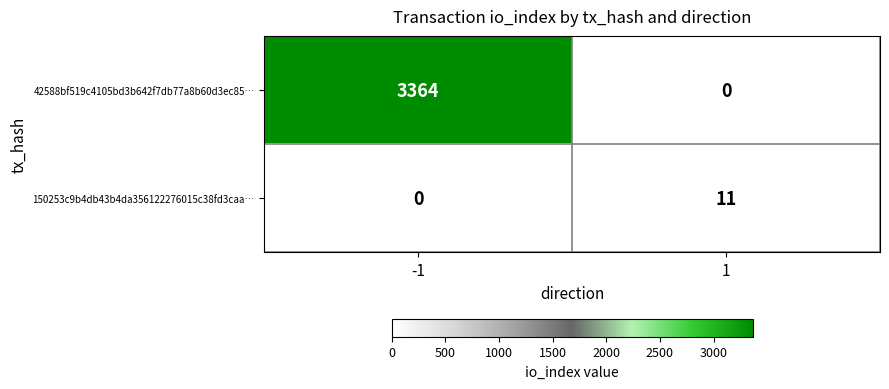

Which series has the largest total across all categories?

42588bf519c4105bd3b642f7db77a8b60d3ec85…